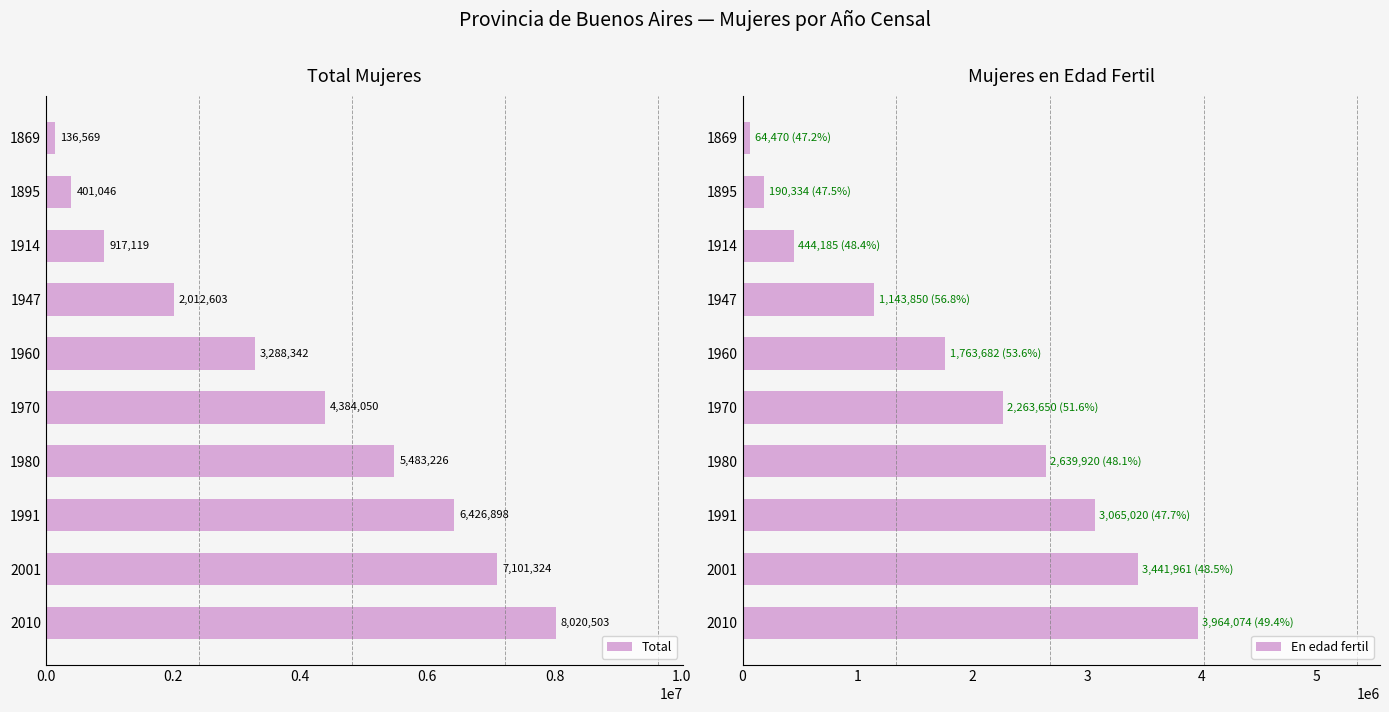

What is the sum of all Total values?

38171680